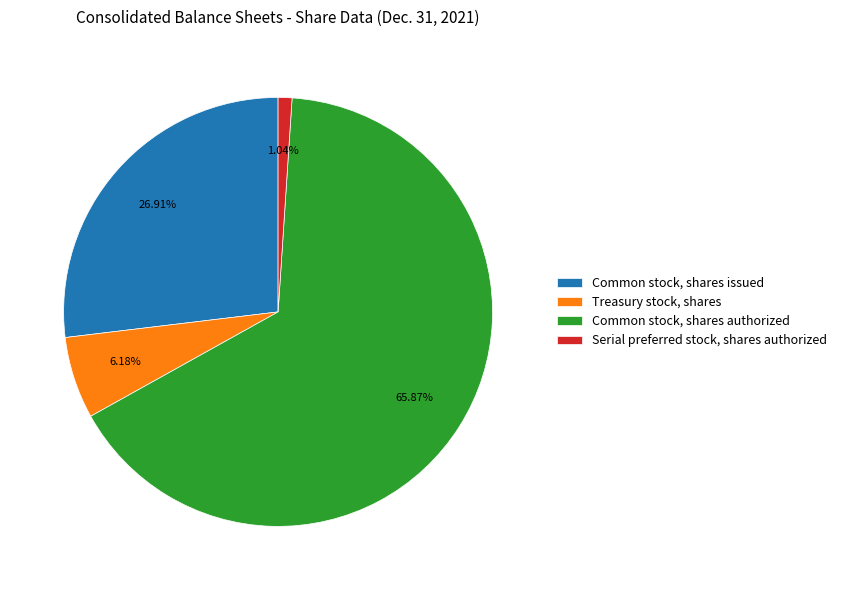

Is it true that Serial preferred stock, shares authorized is 11% of the pie?

False